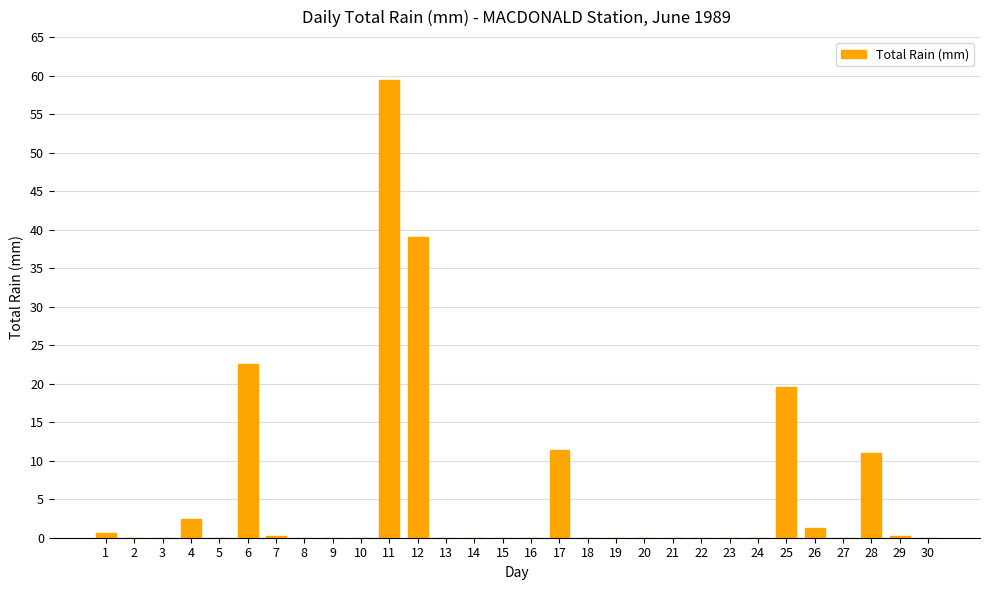

Is it true that the value at 12 is 65.0?

False